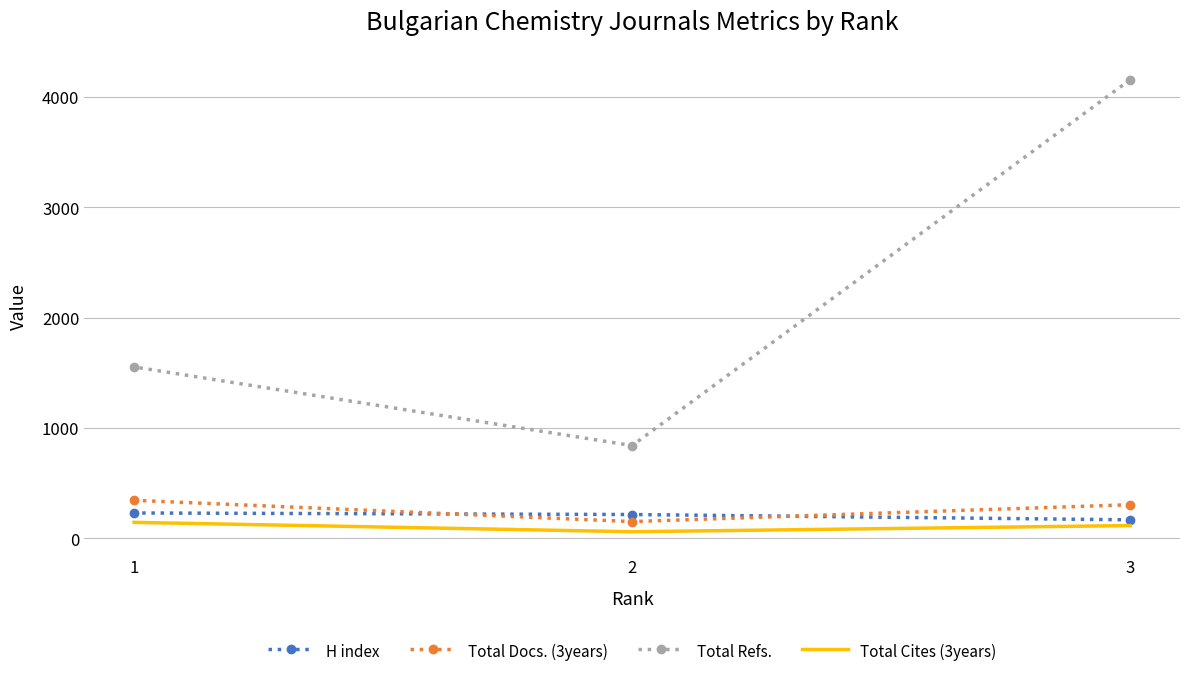

Between 1 and 2, which is larger?

1